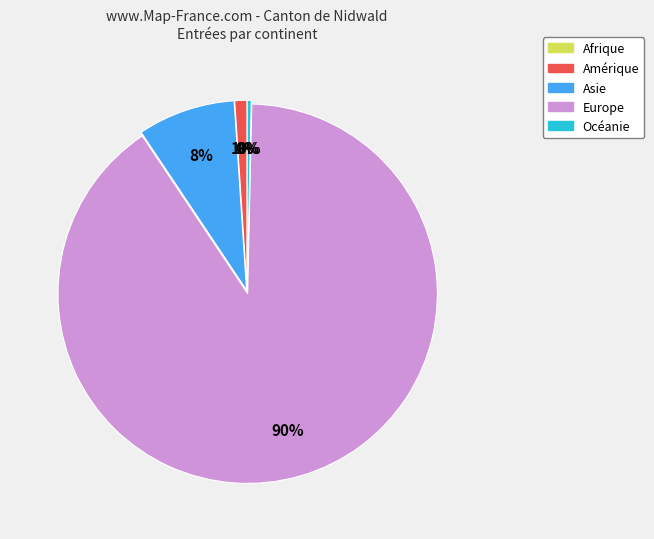

To the nearest percent, what is the difference between the largest and smallest slice percentages?

90%